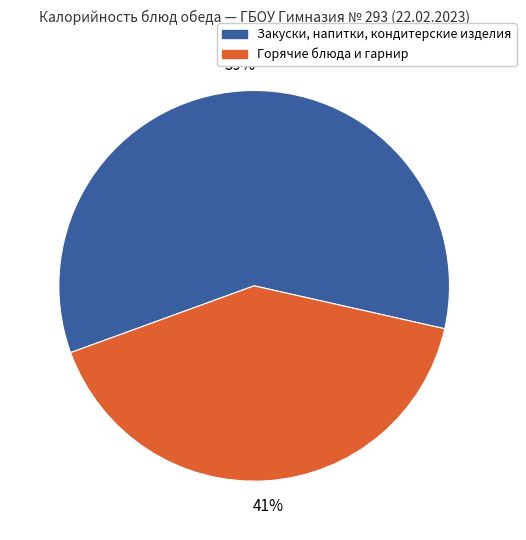

To the nearest percent, what is the difference between the largest and smallest slice percentages?

18%